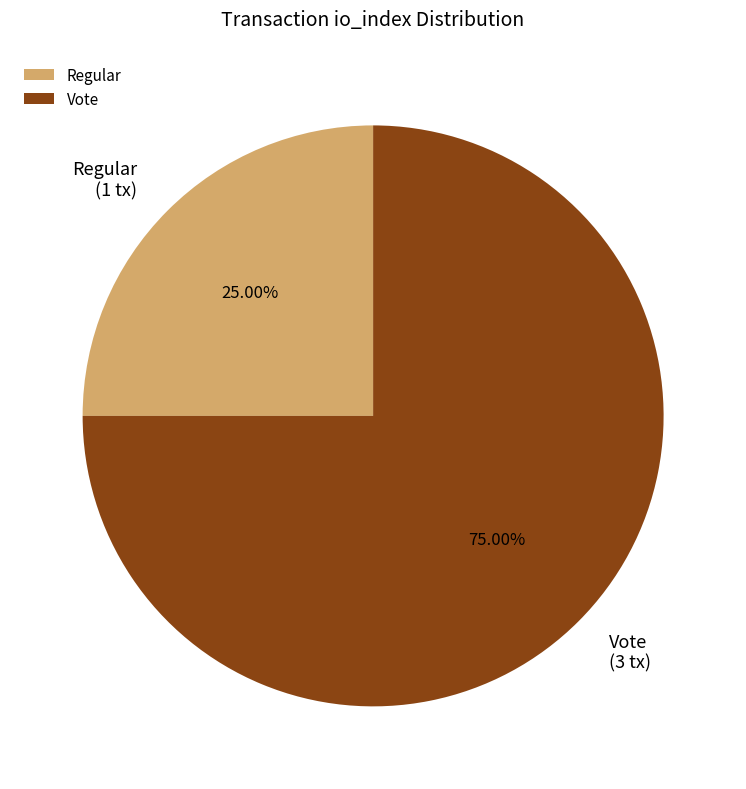

Between Vote and Regular, which is larger?

Vote